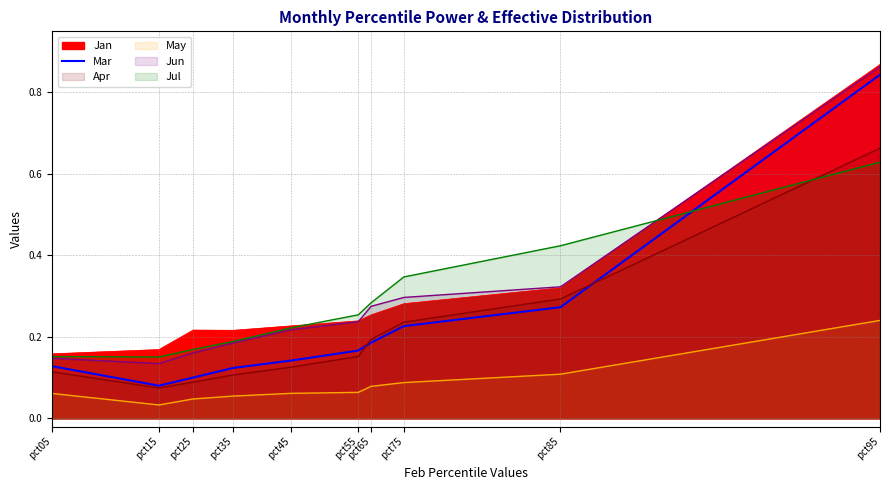

How many values are between 0 and 1?

10